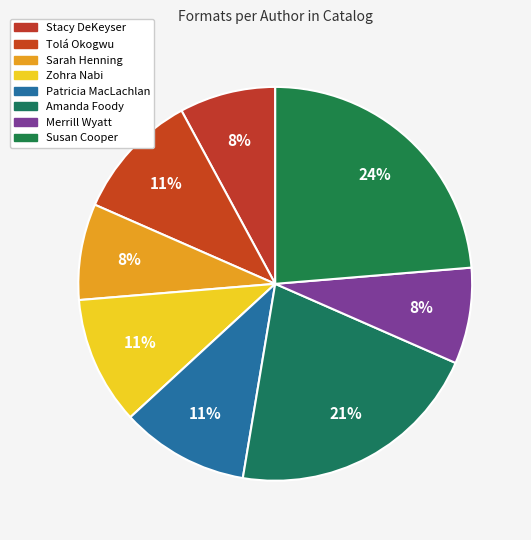

Does any single category account for the majority?

No